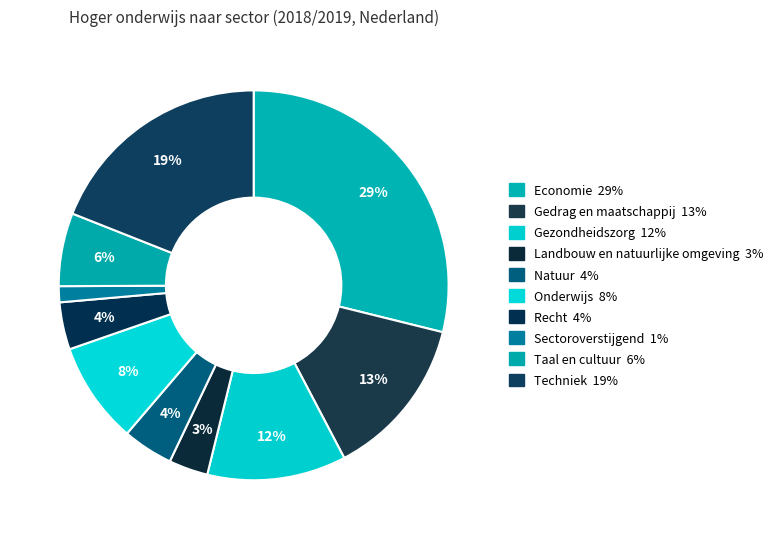

How many slices are in this pie chart?

10